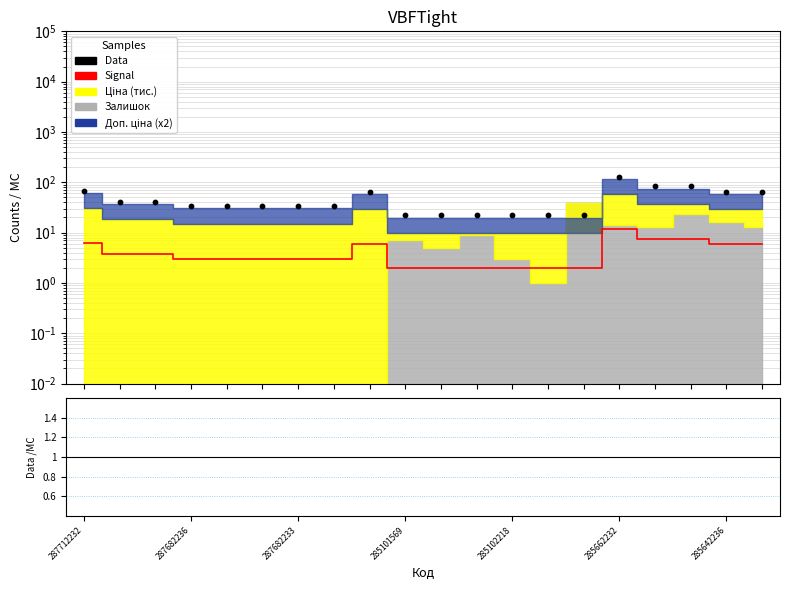

At which category is the sum across all series the highest?

285662232